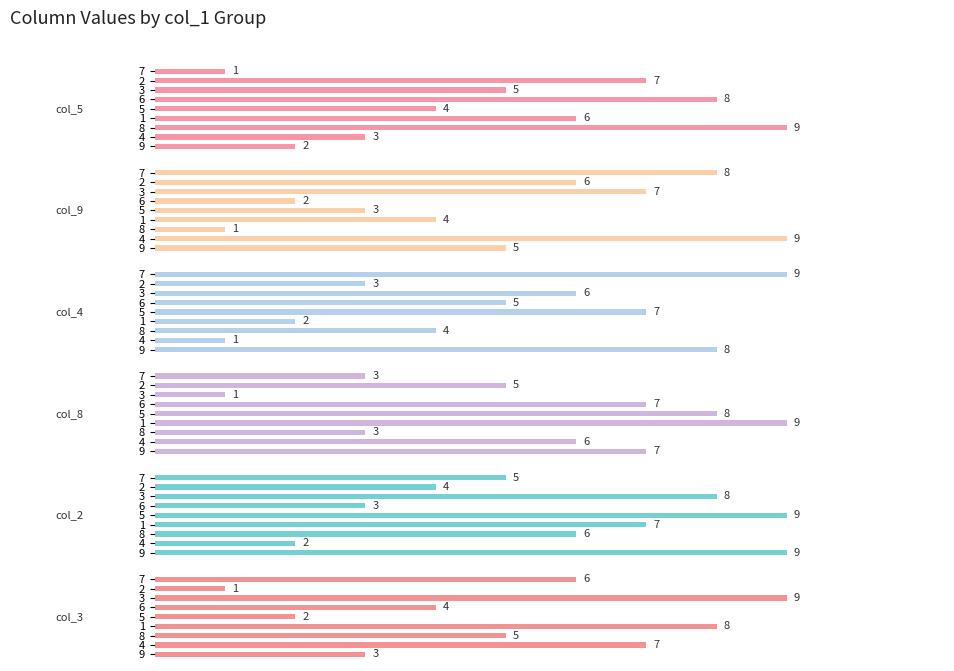

Reading left to right, extract all data points from this chart.

col_5: 2	3	9	6	4	8	5	7	1
col_9: 5	9	1	4	3	2	7	6	8
col_4: 8	1	4	2	7	5	6	3	9
col_8: 7	6	3	9	8	7	1	5	3
col_2: 9	2	6	7	9	3	8	4	5
col_3: 3	7	5	8	2	4	9	1	6